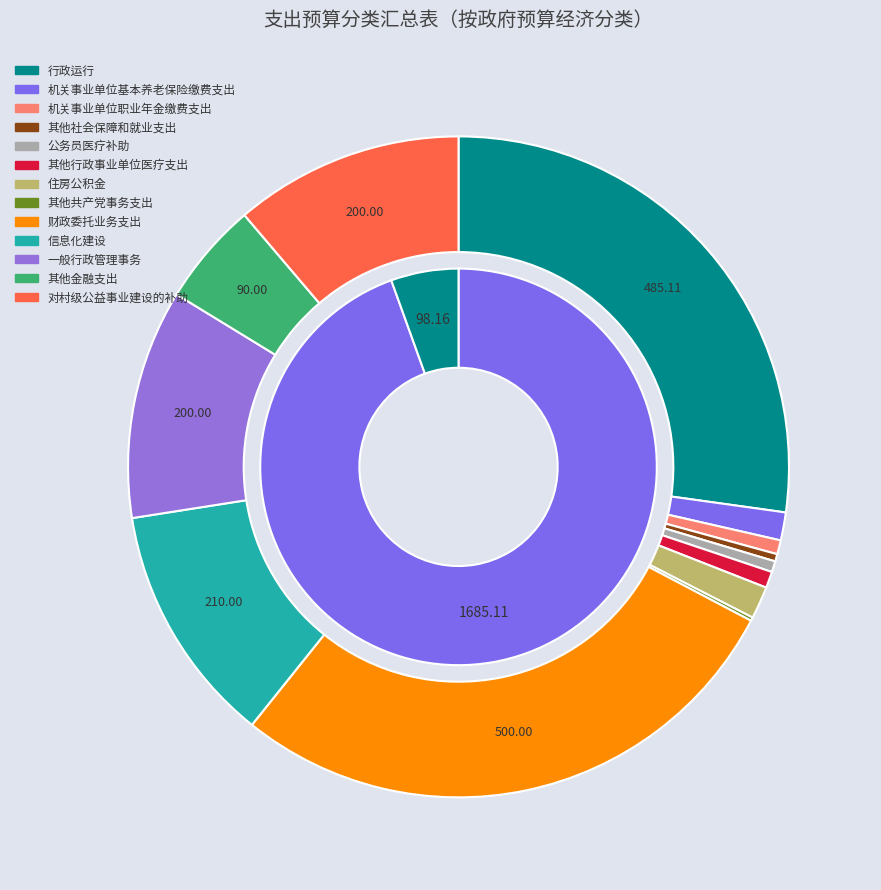

What is the change in value from 其他行政事业单位医疗支出 to 对村级公益事业建设的补助?

+185.7